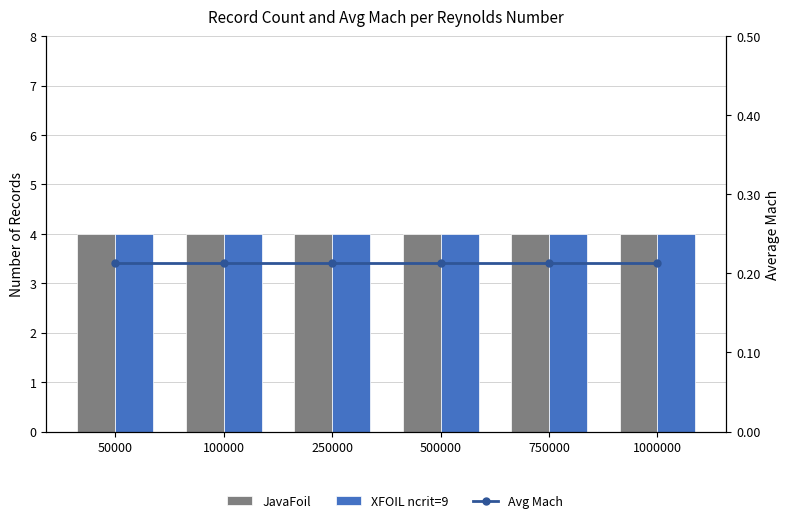

What are all the series names shown in the legend?

JavaFoil, XFOIL ncrit=9, Avg Mach